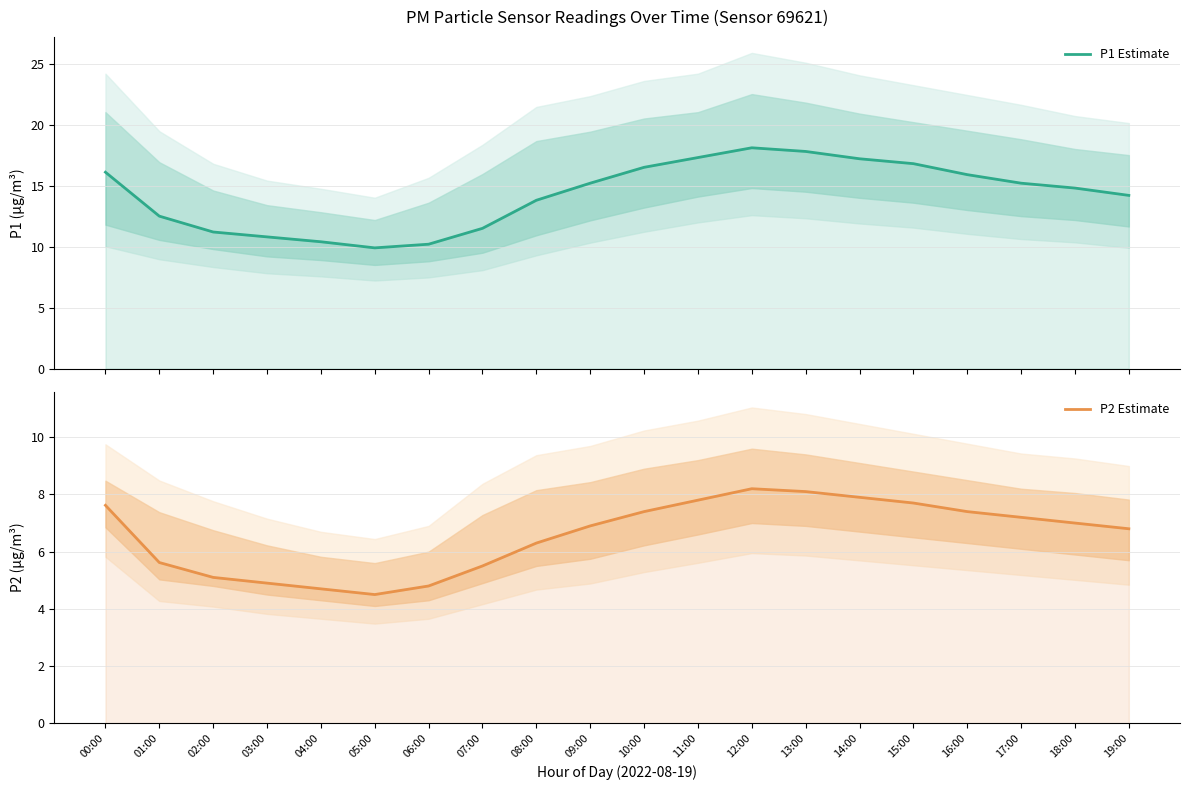

What value does the P1 Estimate series have at 05:00?

9.9